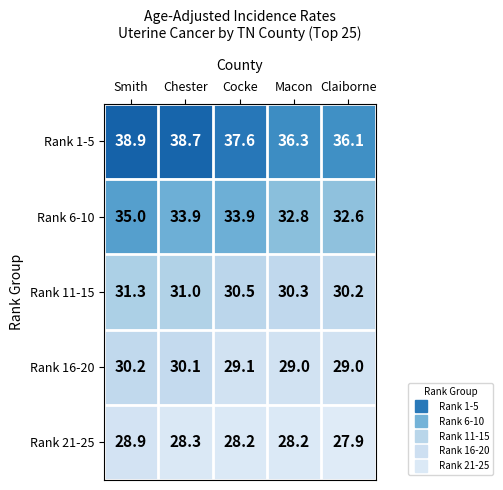

Which series has the largest range (max minus min)?

Rank 1-5